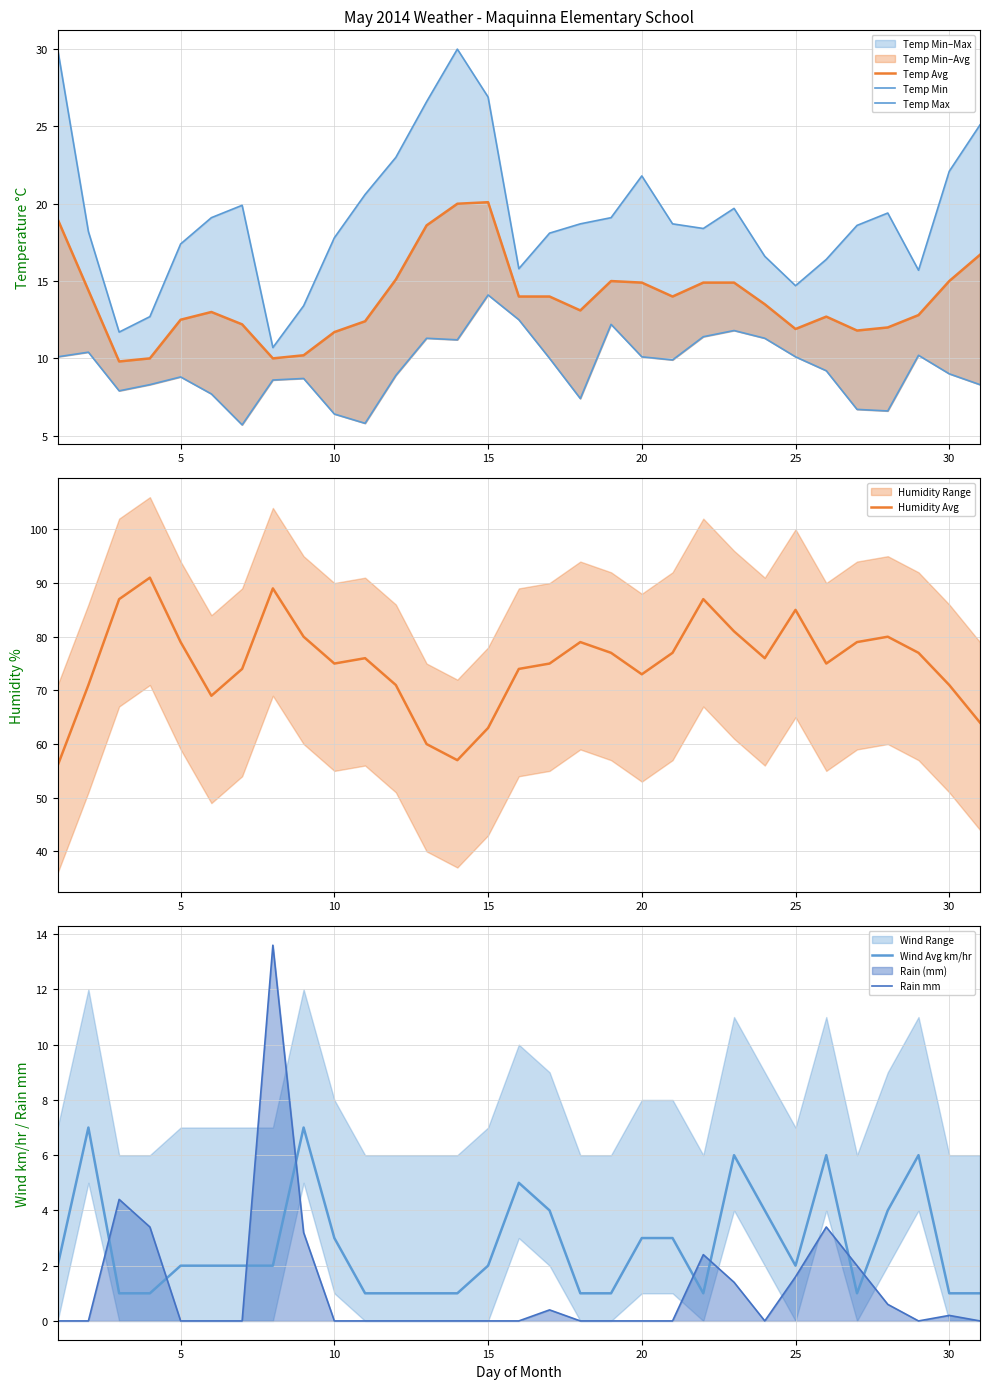

True or false: Rain mm has a value of 0.2 at 30.

True